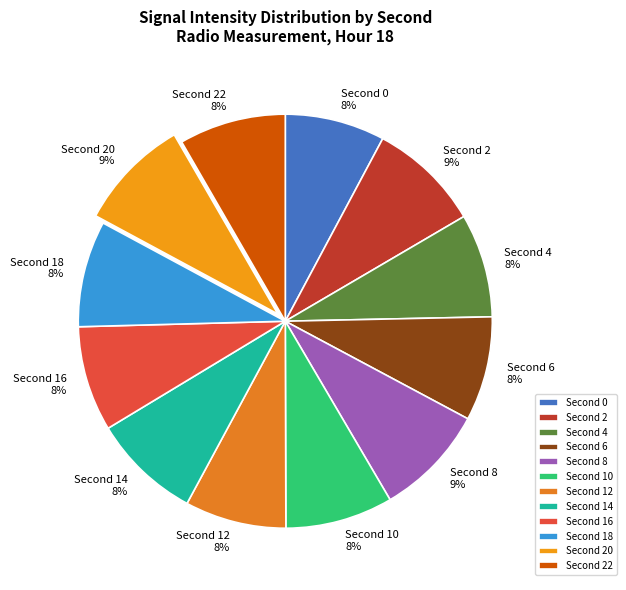

Is there a majority slice in this chart?

No